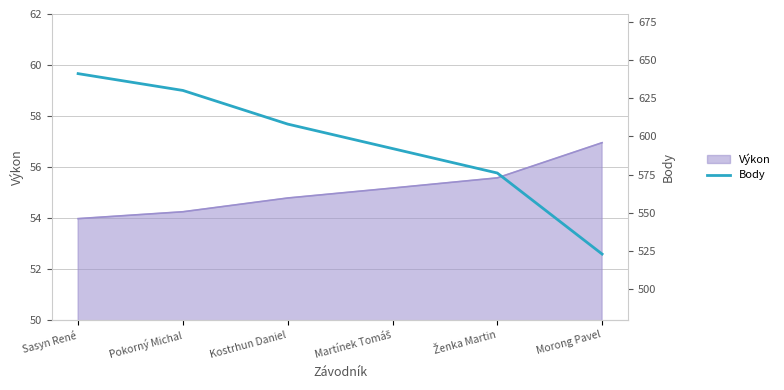

What is the highest value of the Body series?

641